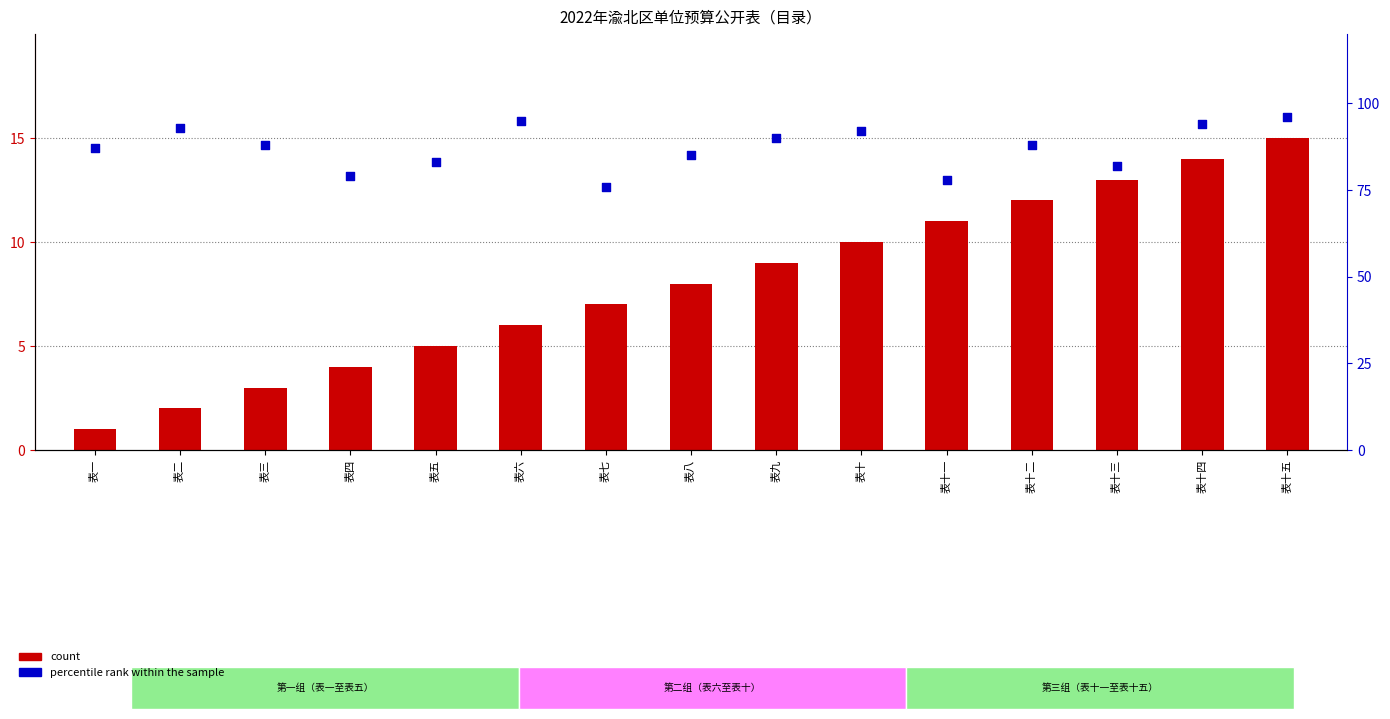

Which series has the largest total across all categories?

percentile rank within the sample